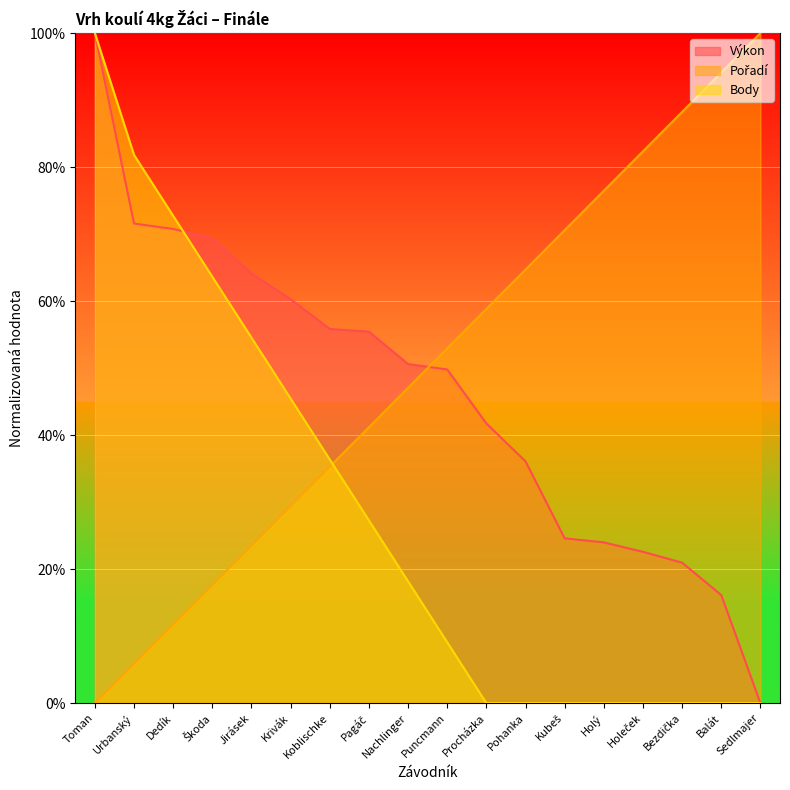

Is it true that Výkon equals 59.9 at Procházka?

False